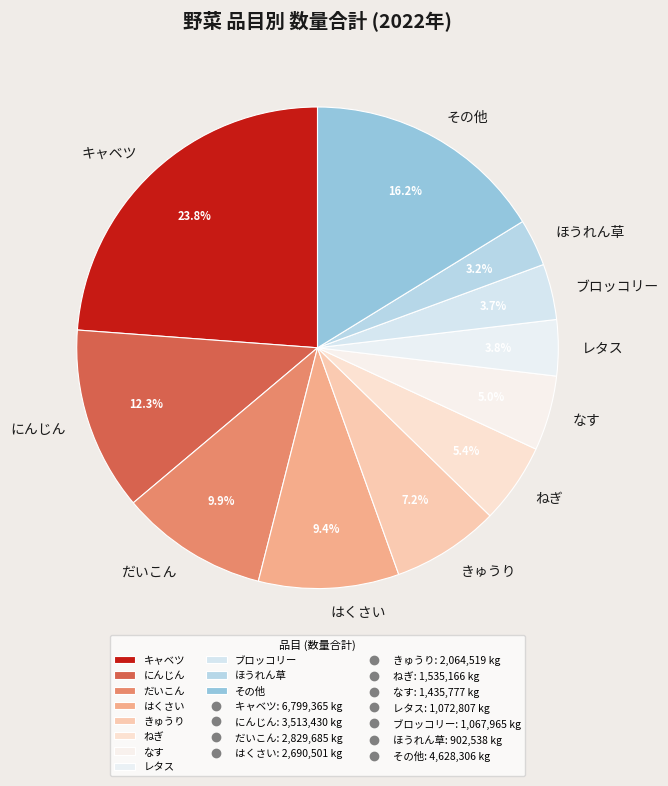

What is the largest slice in the pie chart?

キャベツ